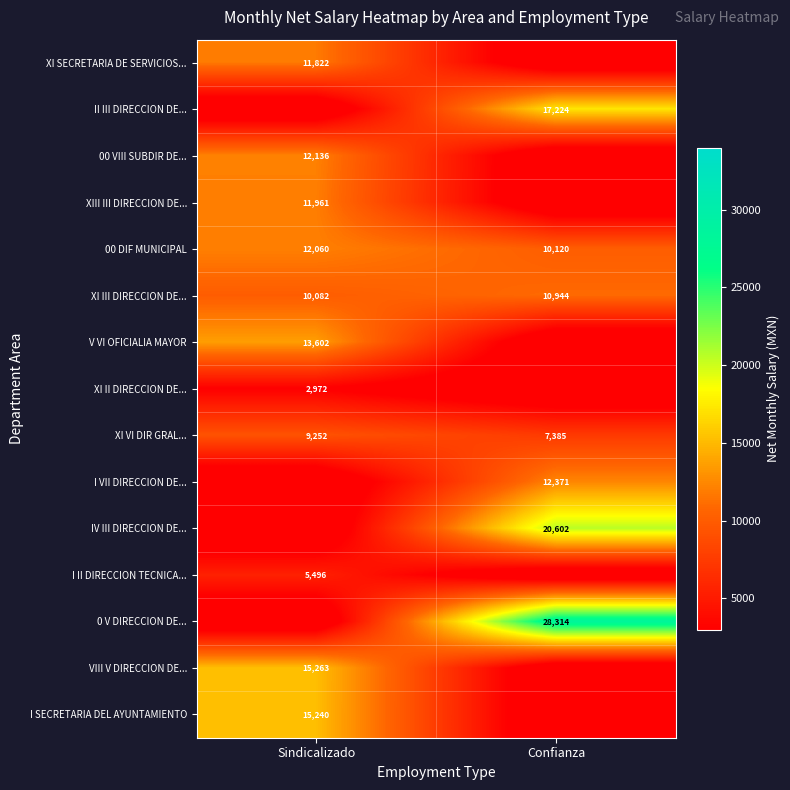

What is the total value across all series at Confianza?

106960